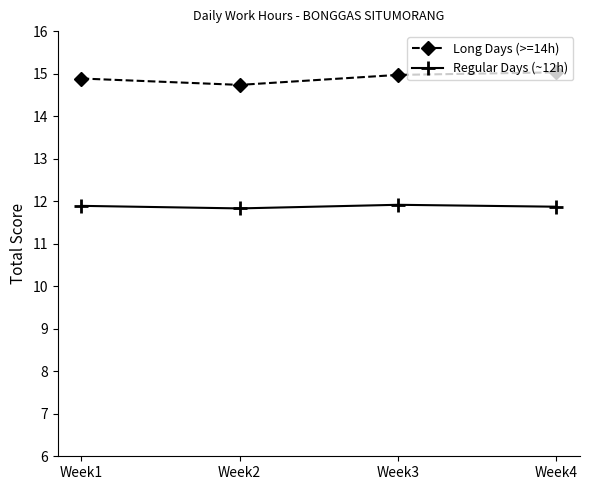

True or false: Regular Days (~12h) has a value of 11.9 at Week1.

True